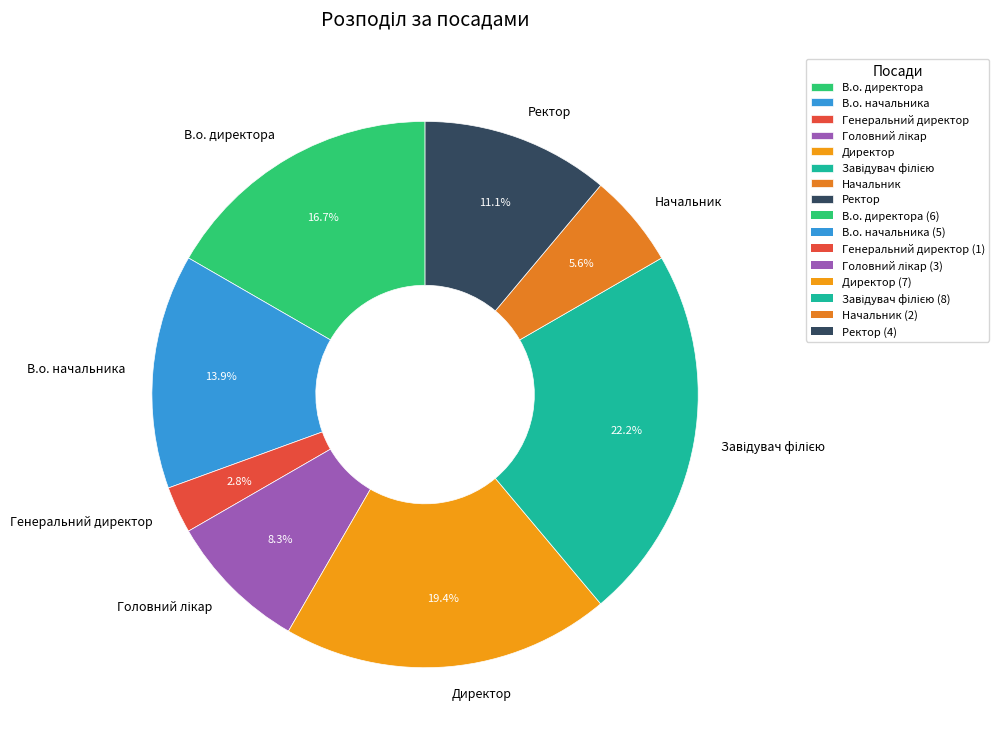

Is the sum of В.о. директора and В.о. начальника greater than half?

No